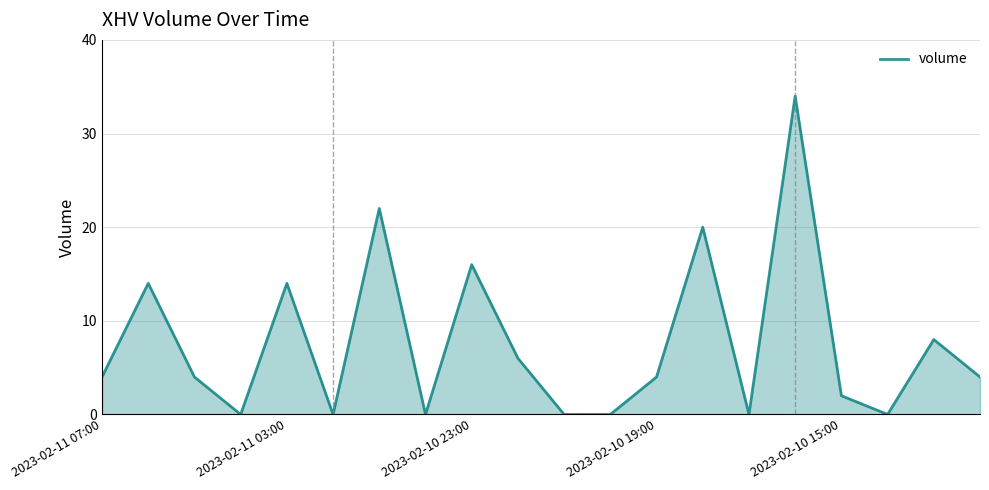

What is the sum of all values?

152